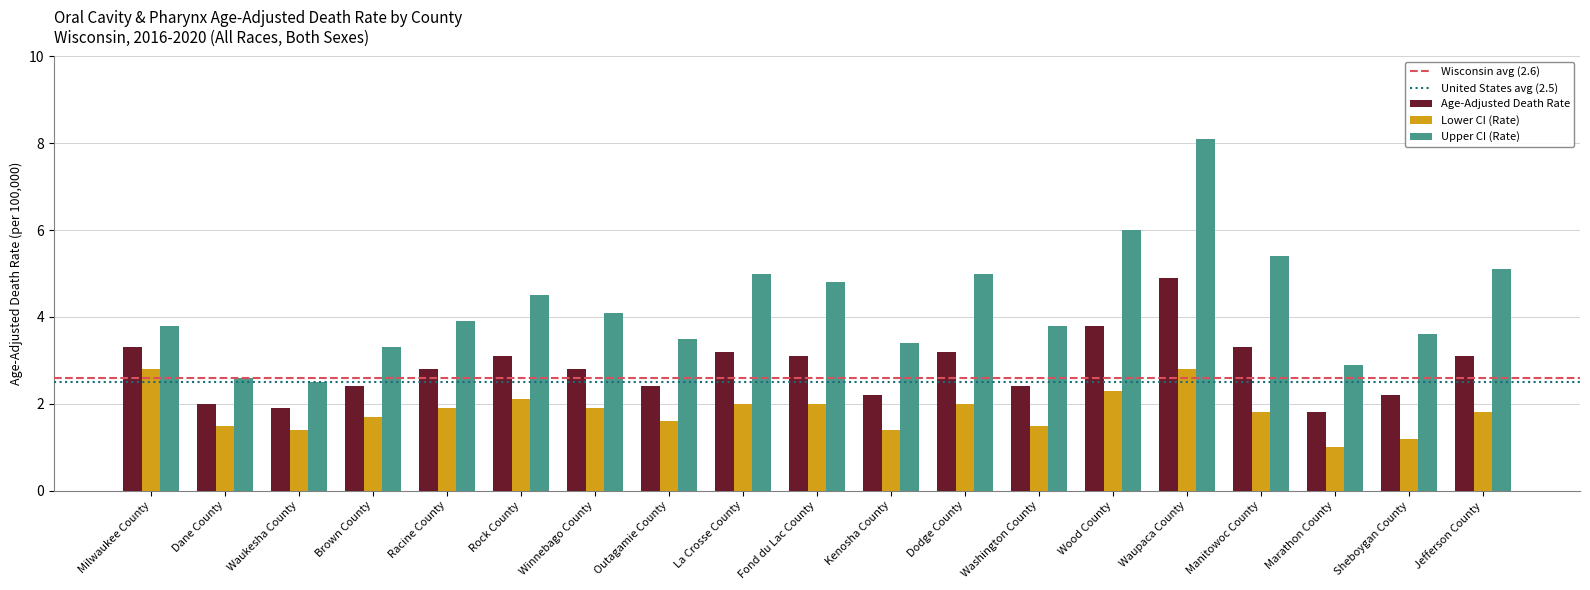

What is the label of the 12th bar from the right?

Outagamie County